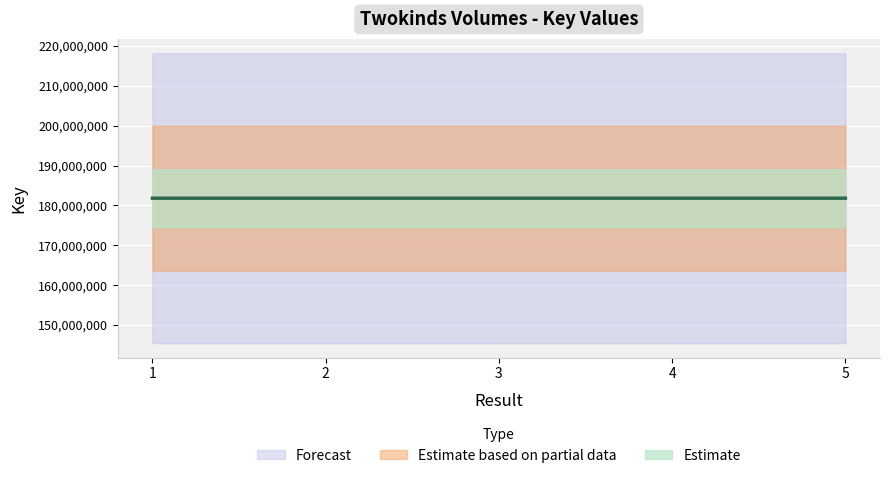

Where is the data nearest to the value 181809363?

1